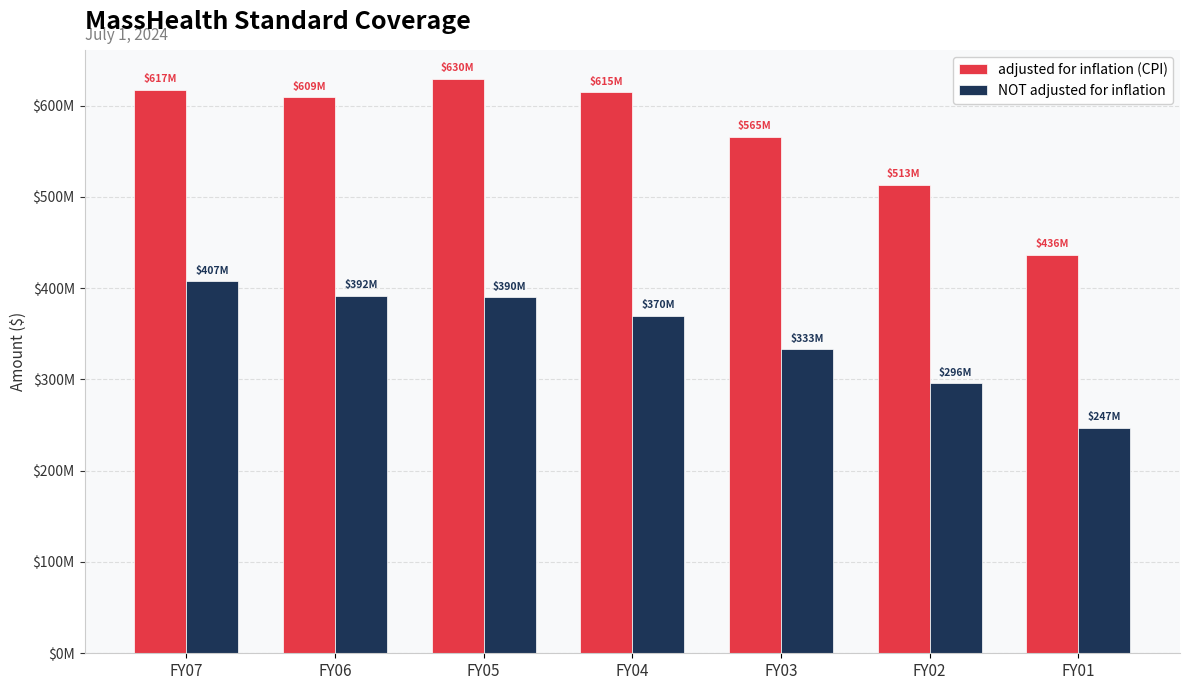

Rank the series at FY06 from highest to lowest value.

adjusted for inflation (CPI), NOT adjusted for inflation